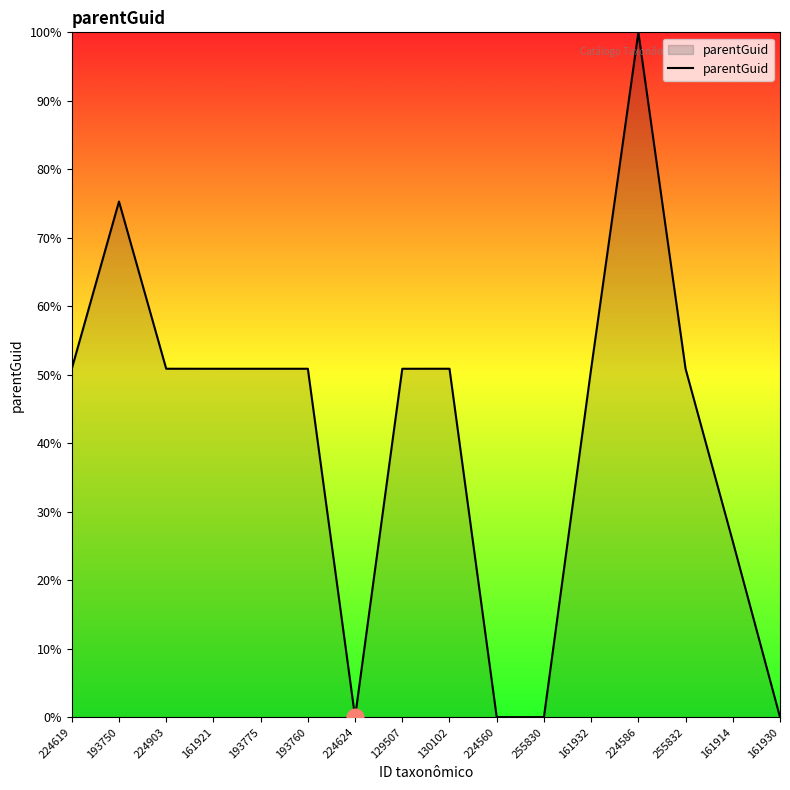

True or false: the data has more than 2 interior local peaks.

True